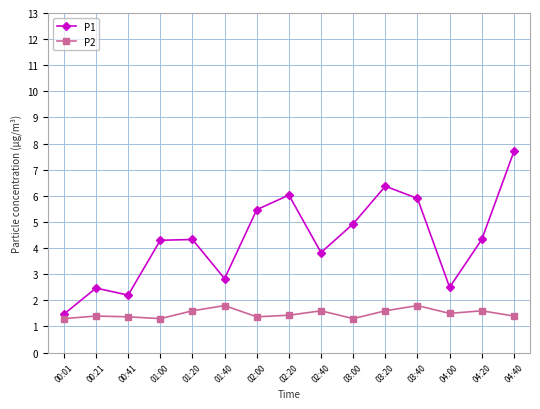

Which series has the largest total across all categories?

P1